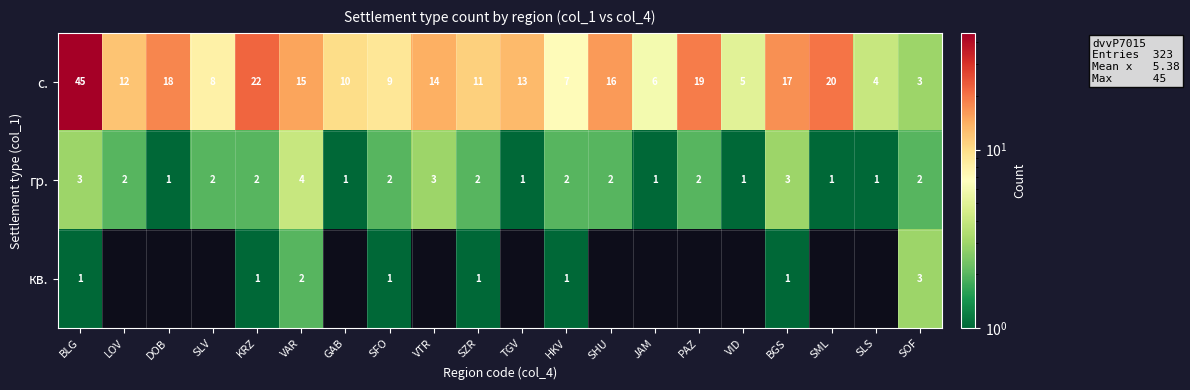

At which label does гр. reach its peak?

VAR